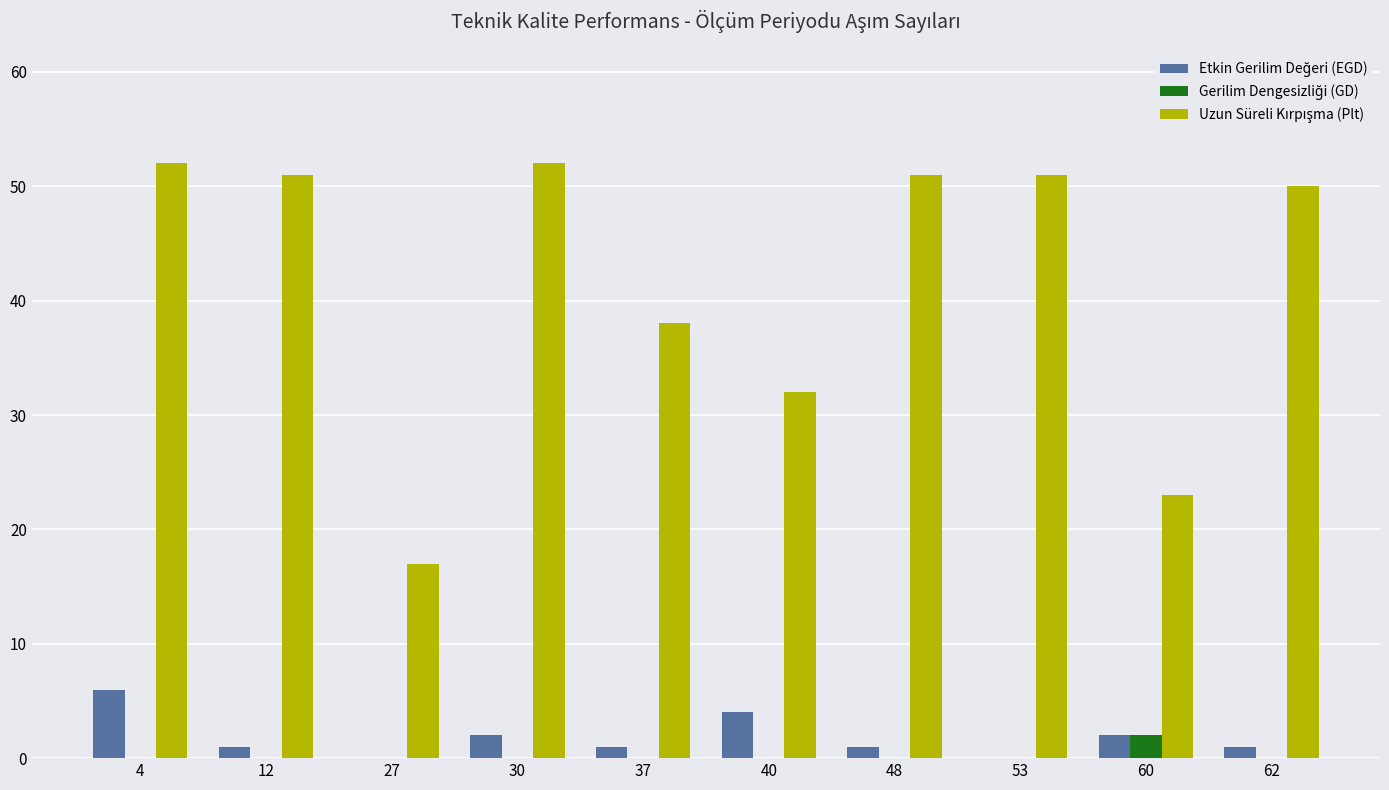

At which category is the sum across all series the highest?

4